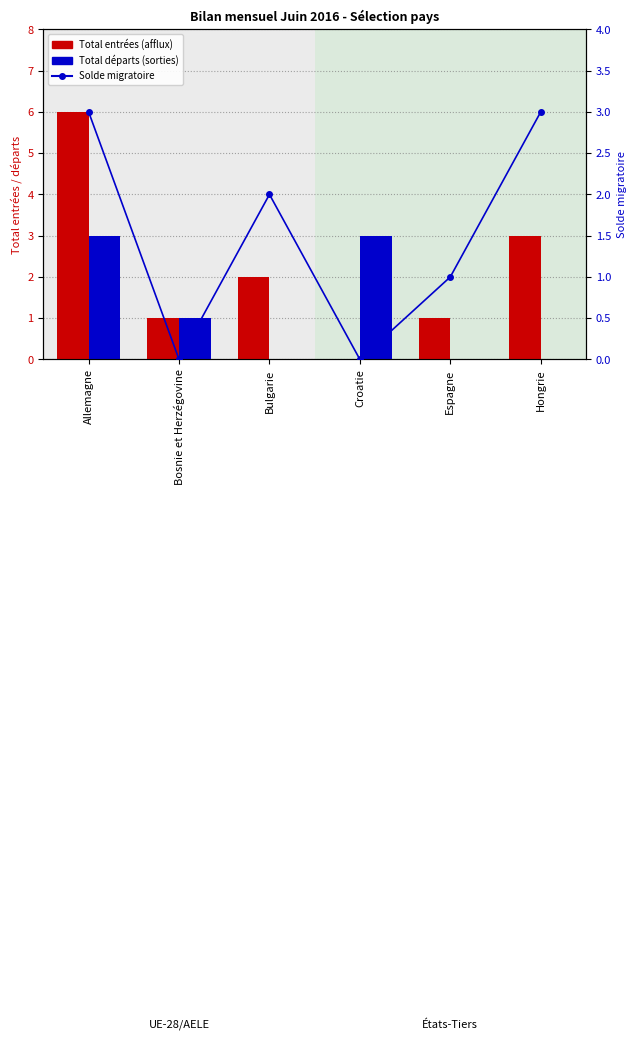

How many values in the Solde migratoire series exceed 2?

2